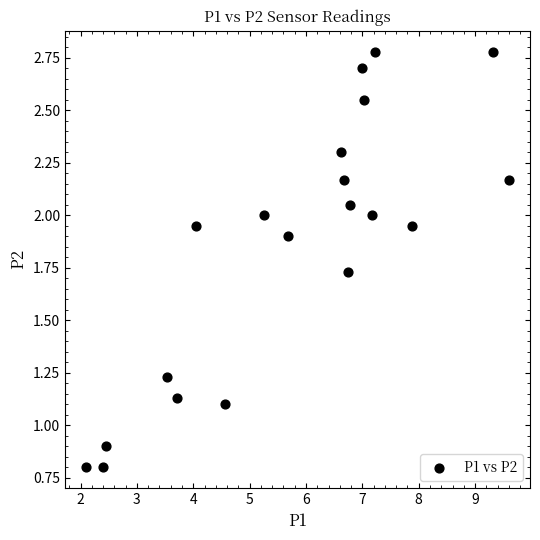

What is the range of X values (max minus min)?

7.5